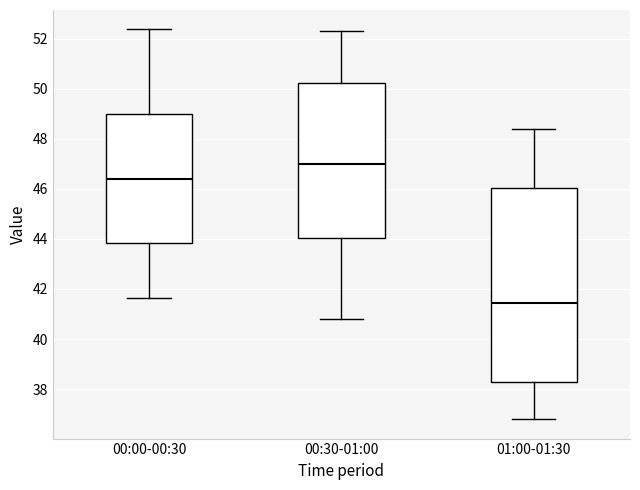

Where does the upper whisker of the box for 01:00-01:30 end on the y-axis? The values are not printed on the chart, so give them approximately, as read against the axis.

48.4